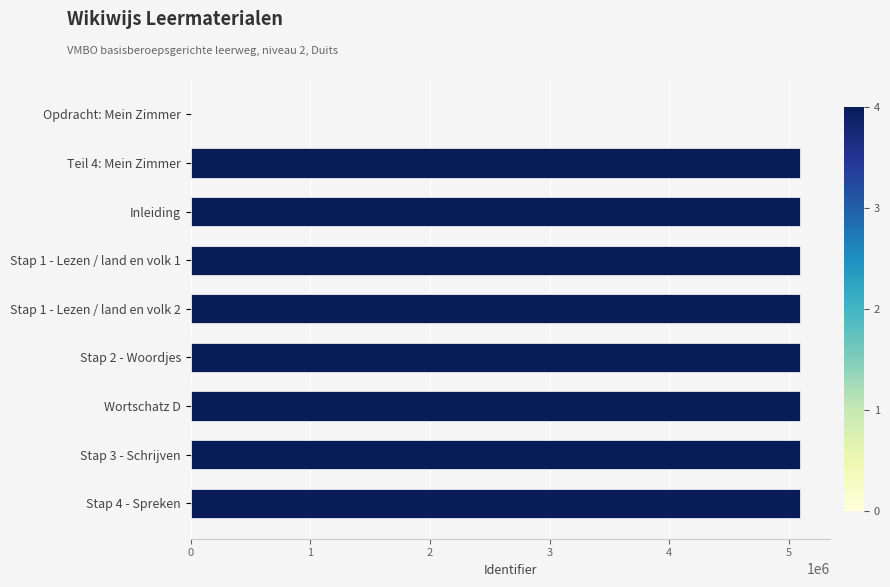

How many positive values are there?

8